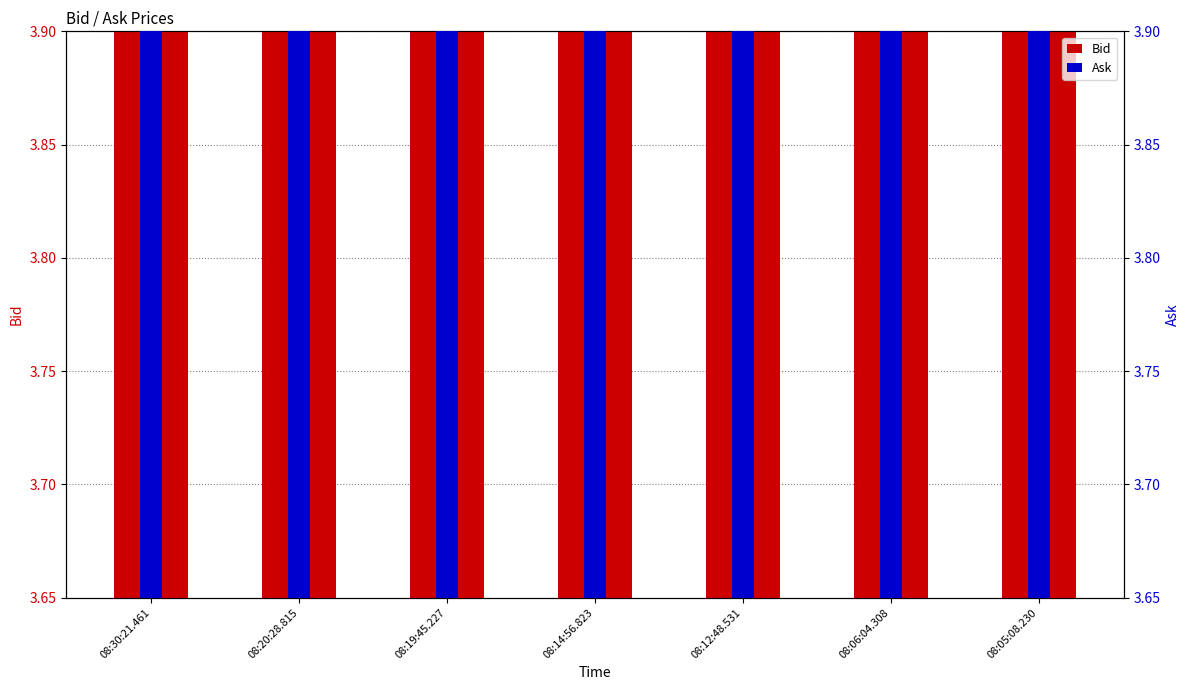

What is the smallest value displayed?

3.7